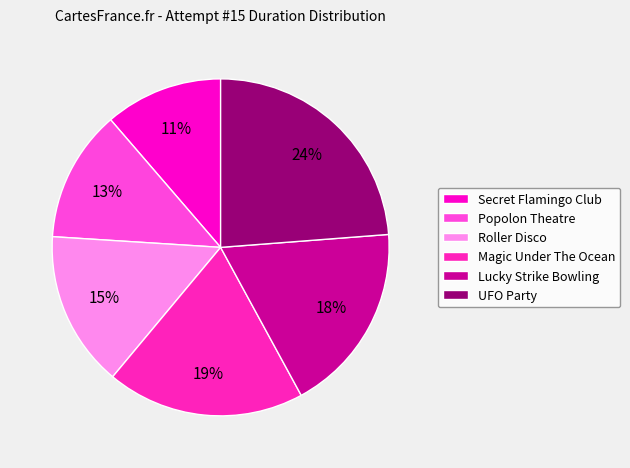

Count the number of slices in the pie.

6